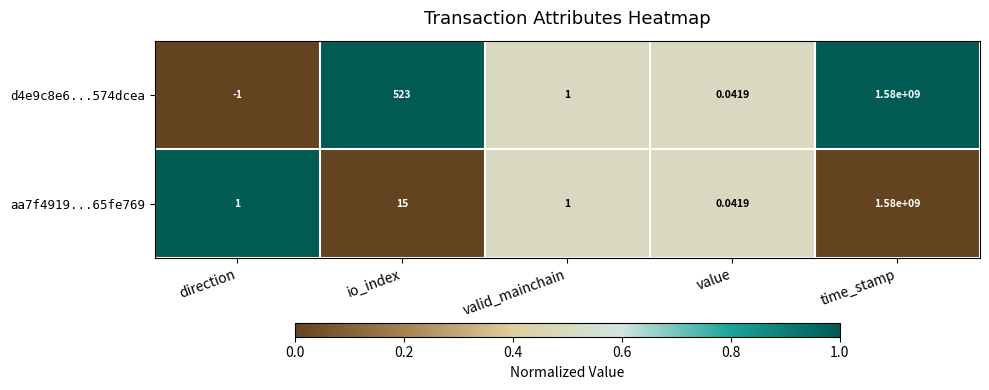

How many series are shown in this chart?

2